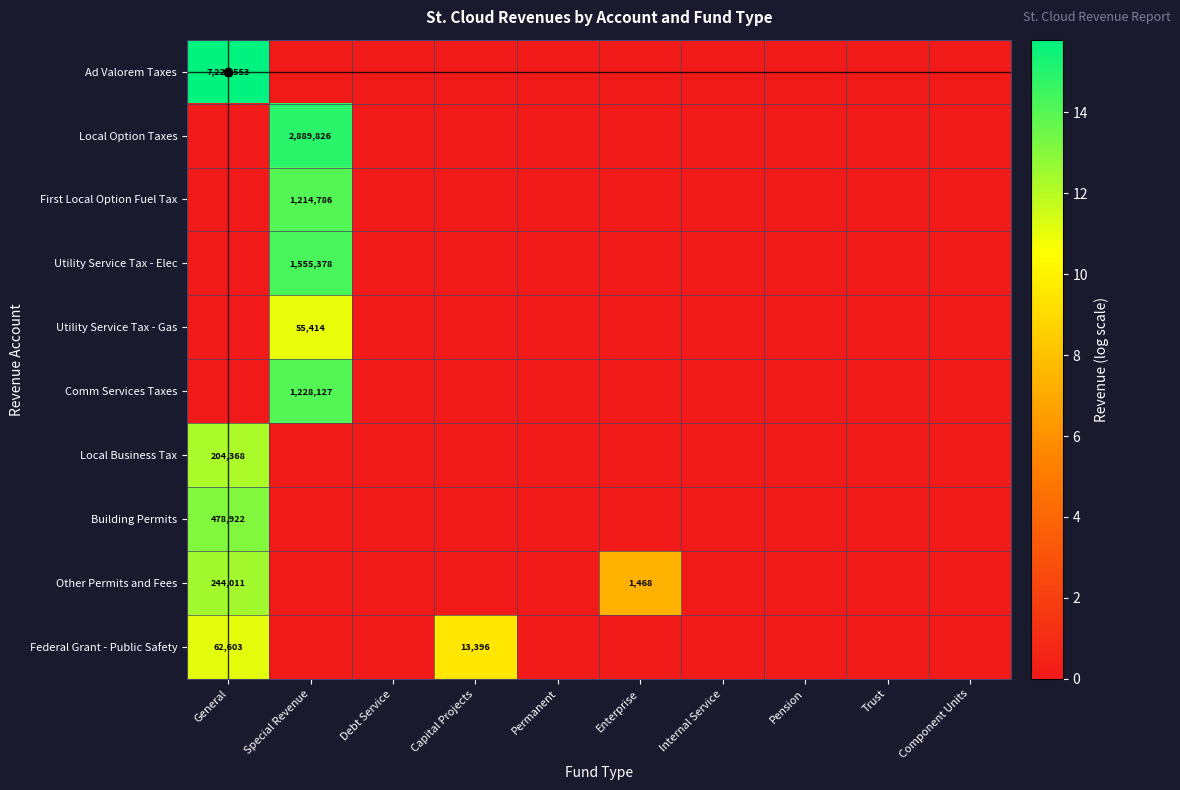

The value of Building Permits at General is 178376. True or false?

False